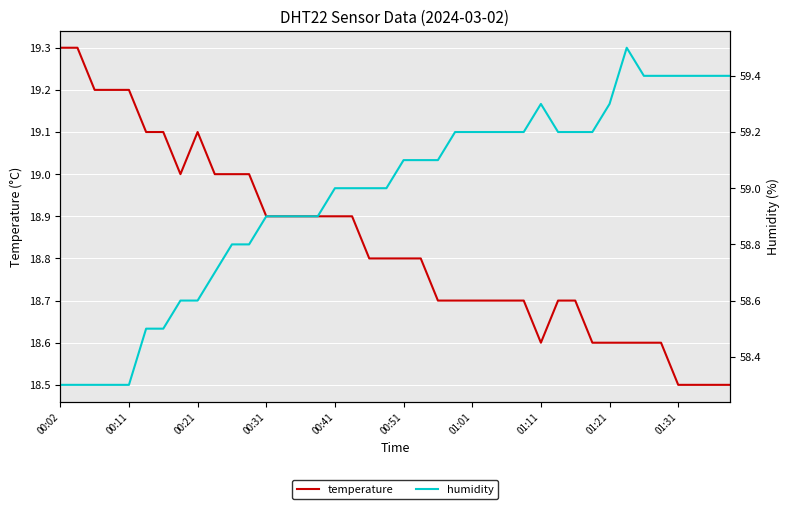

How many series are shown in this chart?

2